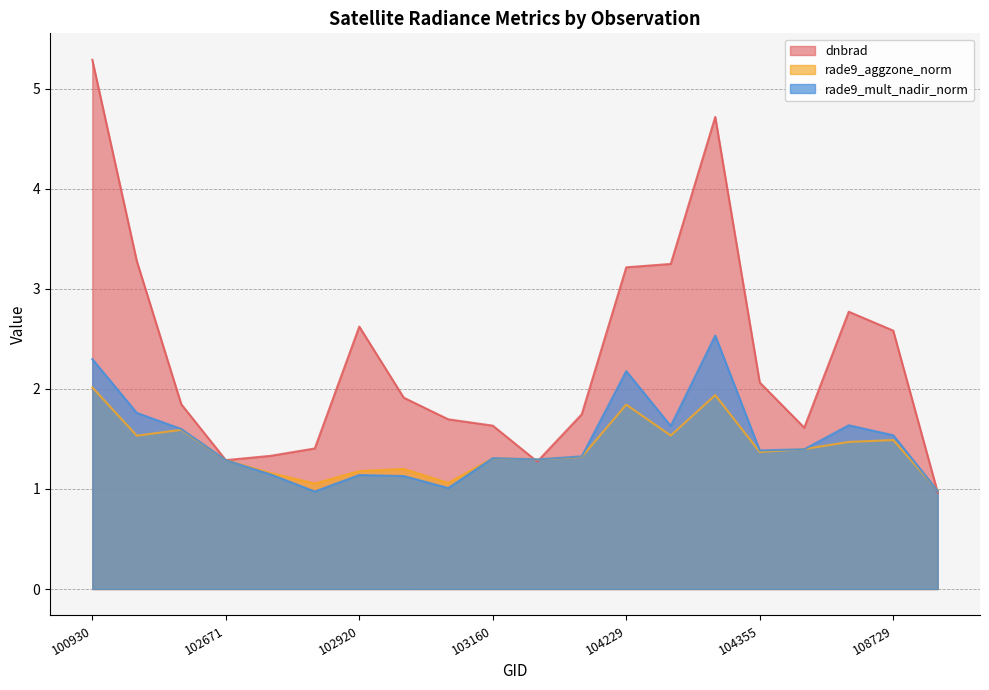

Where is the first local minimum for rade9_aggzone_norm?

102421